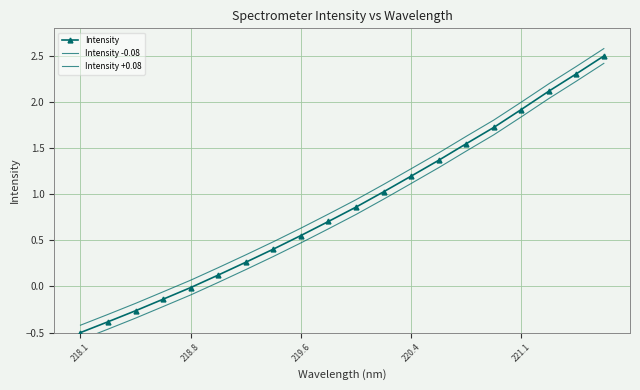

At how many categories does at least one series exceed 2?

3